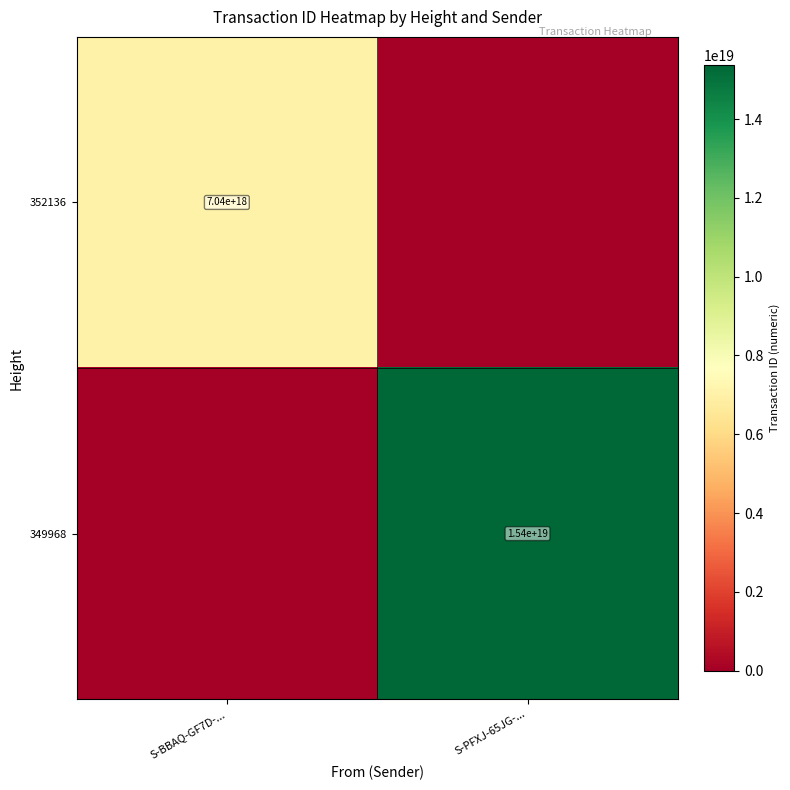

The 349968 series shows 4244736028033592832 at S-PFXJ-65JG-.... True or false?

False